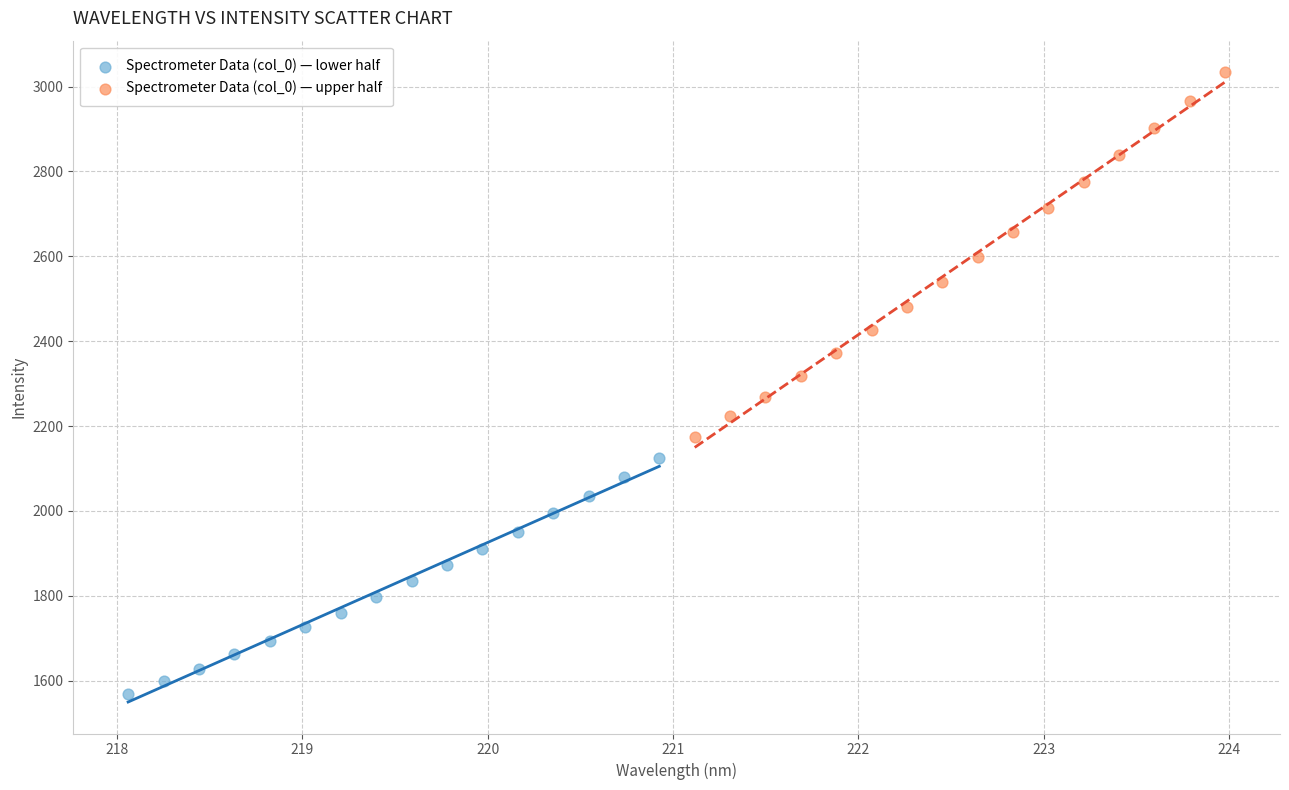

Which series has the largest Y range (max minus min)?

Spectrometer Data (col_0) — upper half